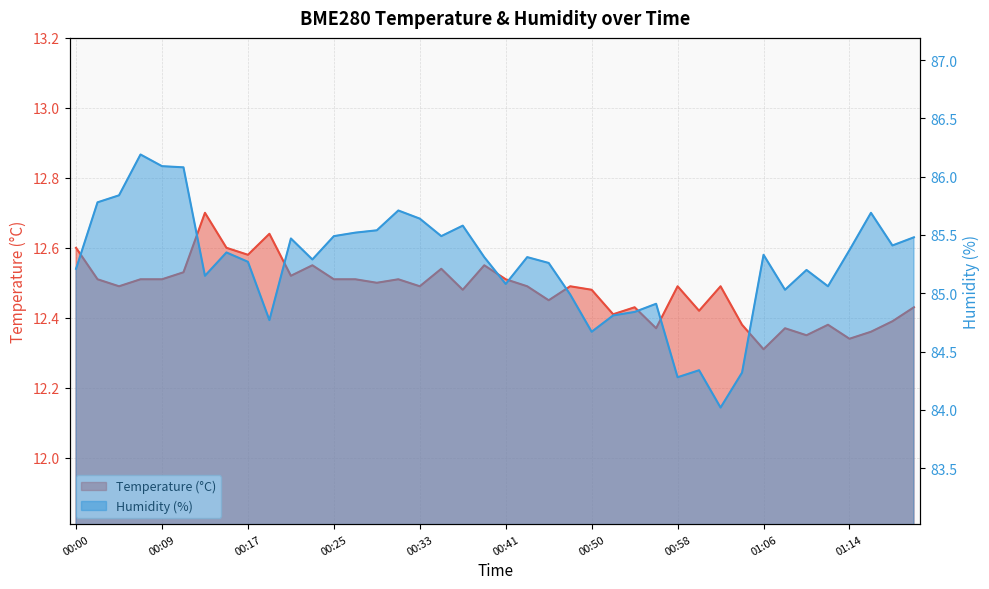

What is the label of the 18th point from the left?

00:35